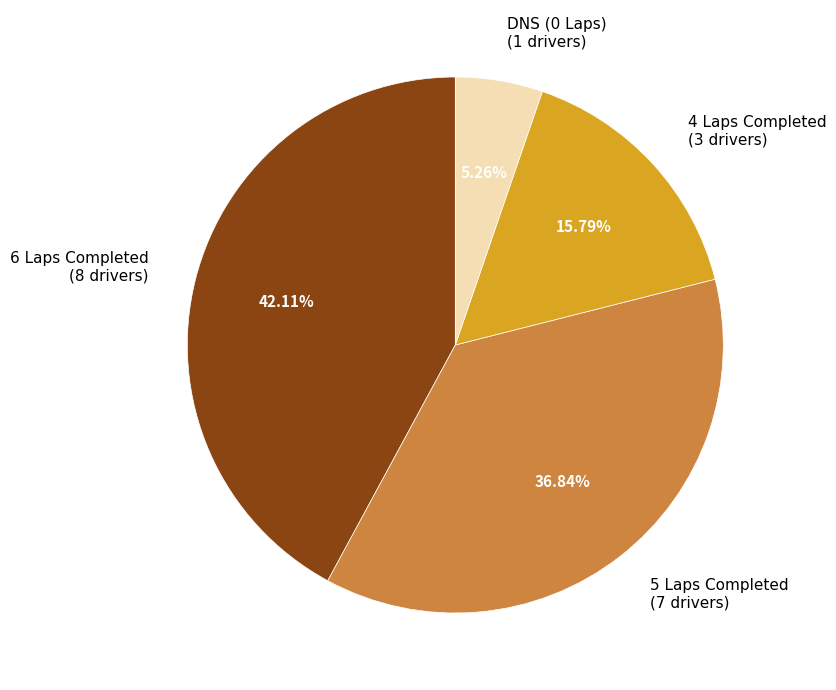

Count the number of slices in the pie.

4